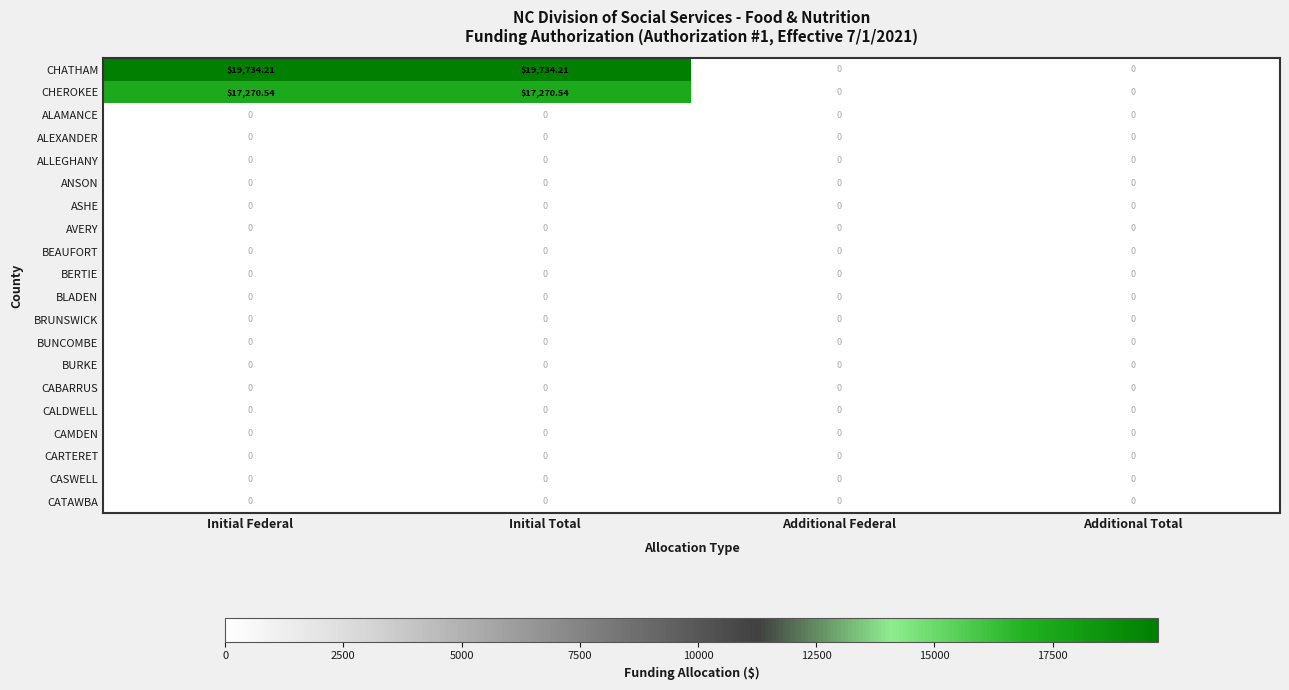

Between Initial Federal and Additional Total, which series saw the biggest shift?

CHATHAM